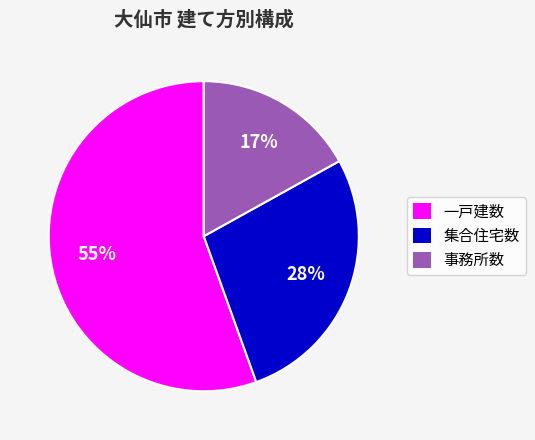

Which category has the smallest portion of the pie?

事務所数